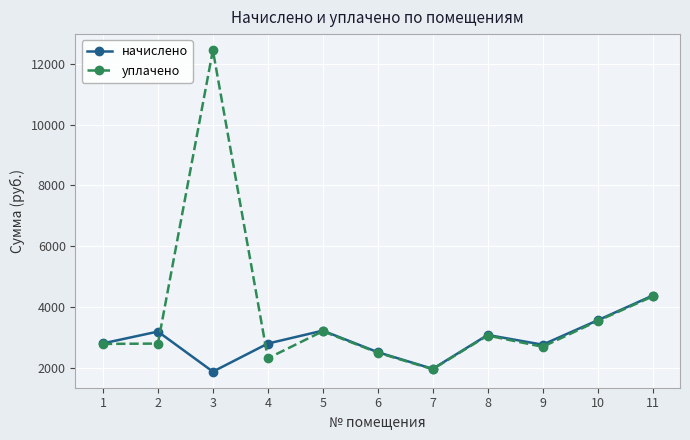

What is the value of the начислено point at the 5th from the left?

3225.7